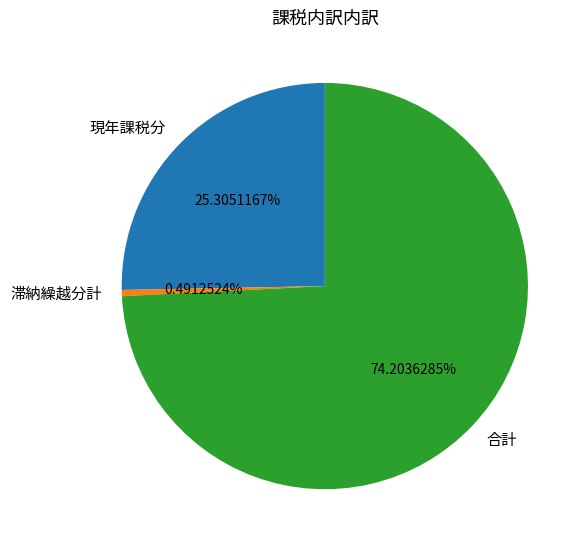

What percentage is NOT represented by 現年課税分?

74.7%